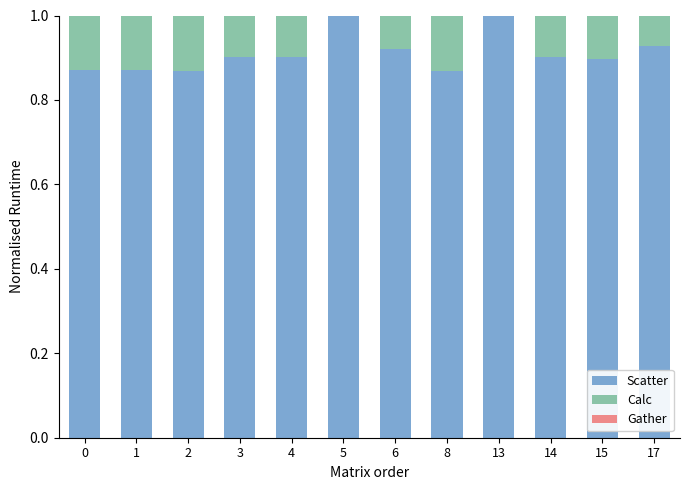

Is it true that Scatter equals 0.6 at 15?

False